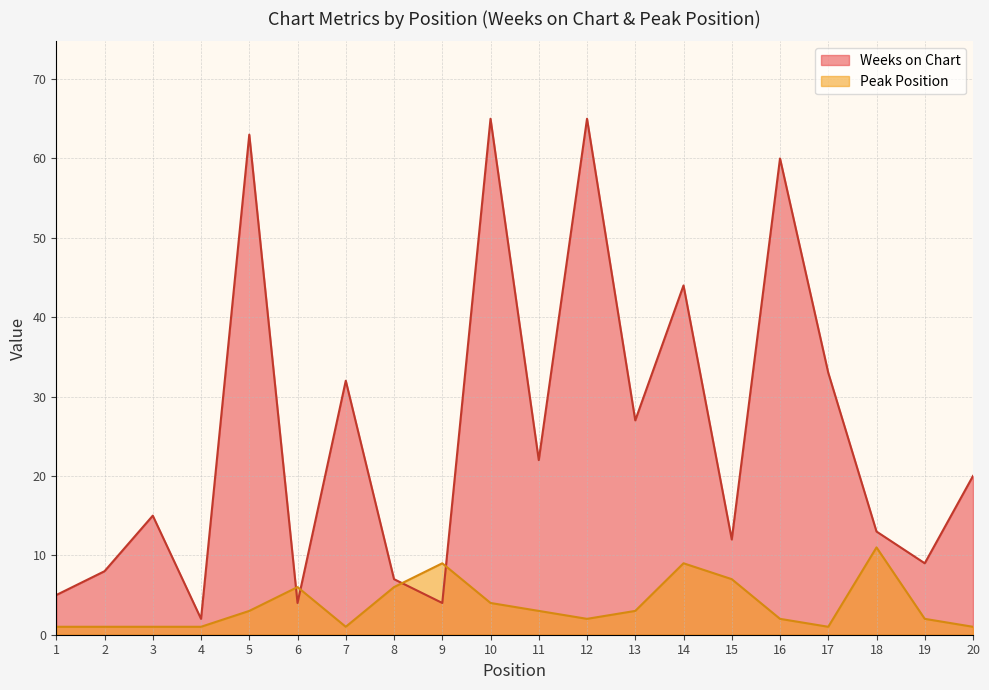

At which label does Peak Position reach its minimum?

1